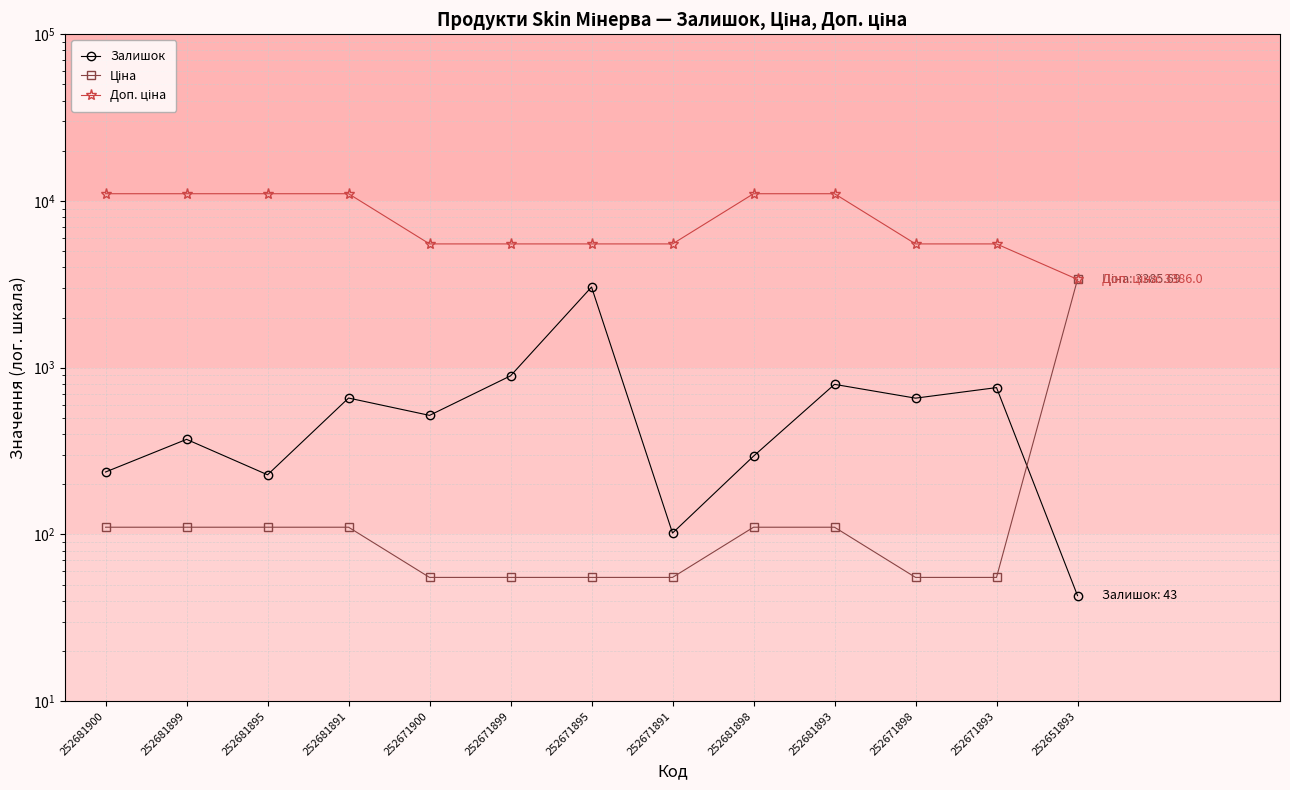

Which category has the lowest value across all series?

252651893